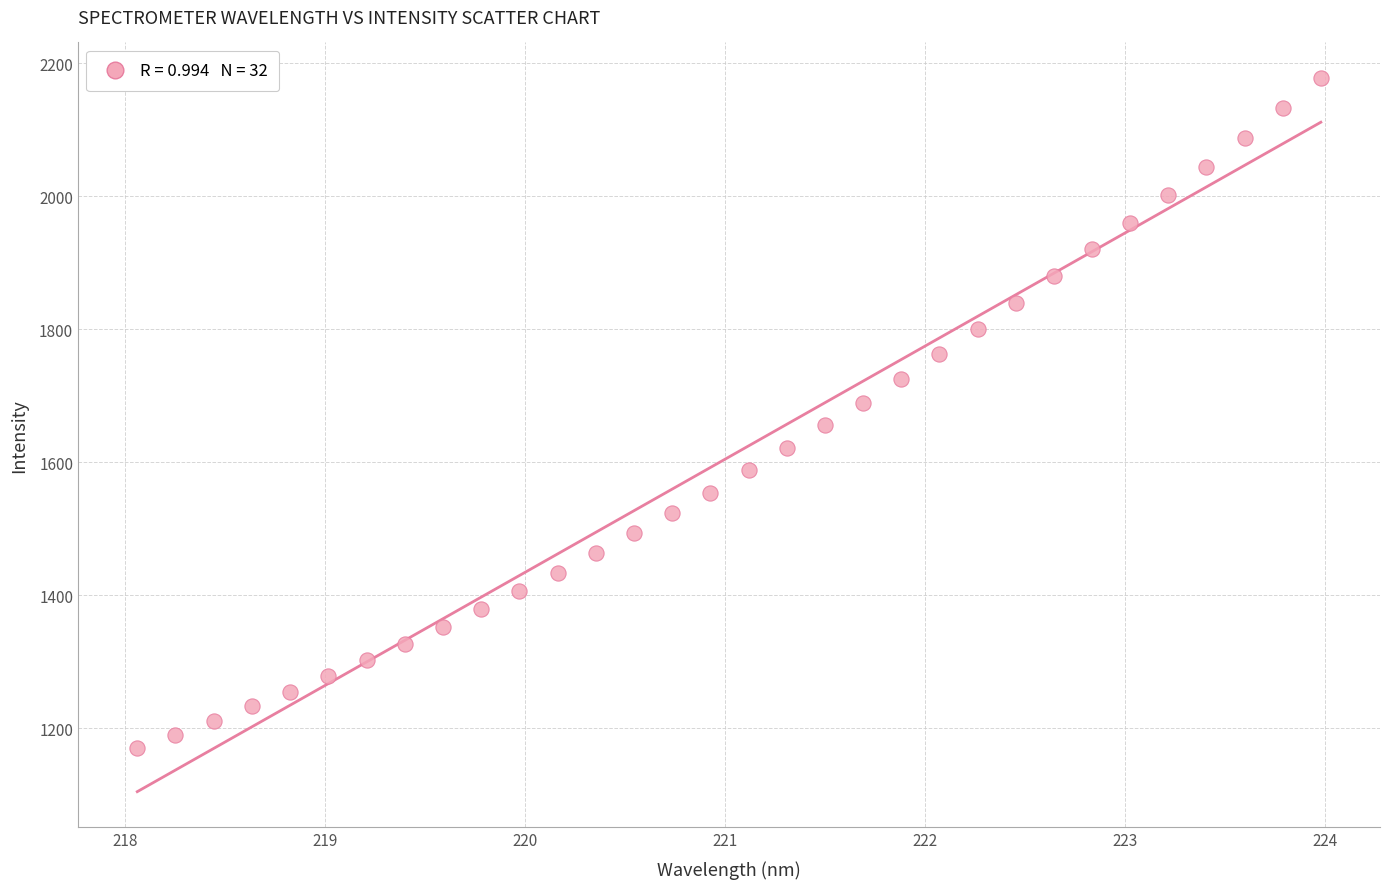

What is the range of X values (max minus min)?

5.9